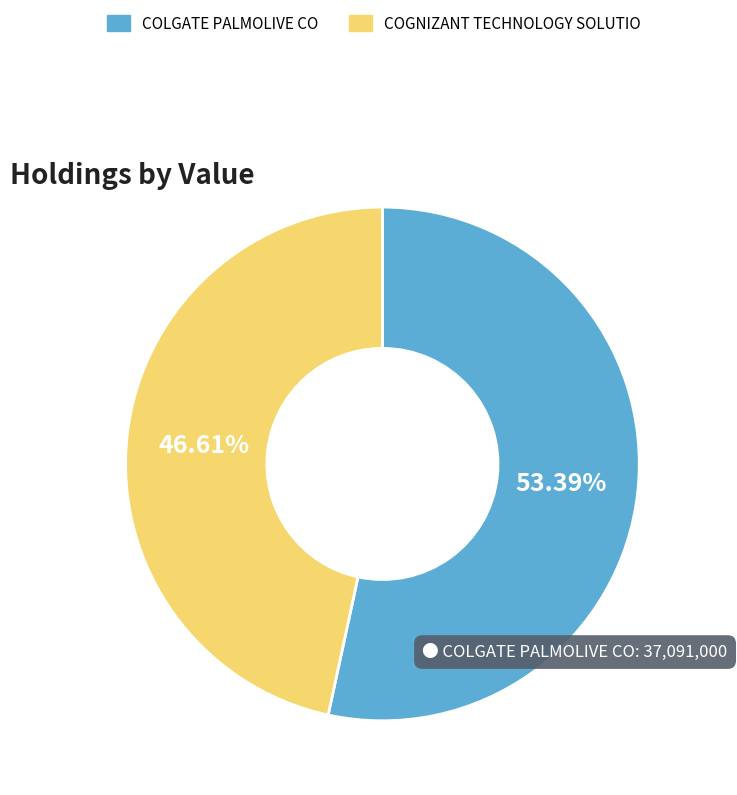

How many slices are in this pie chart?

2